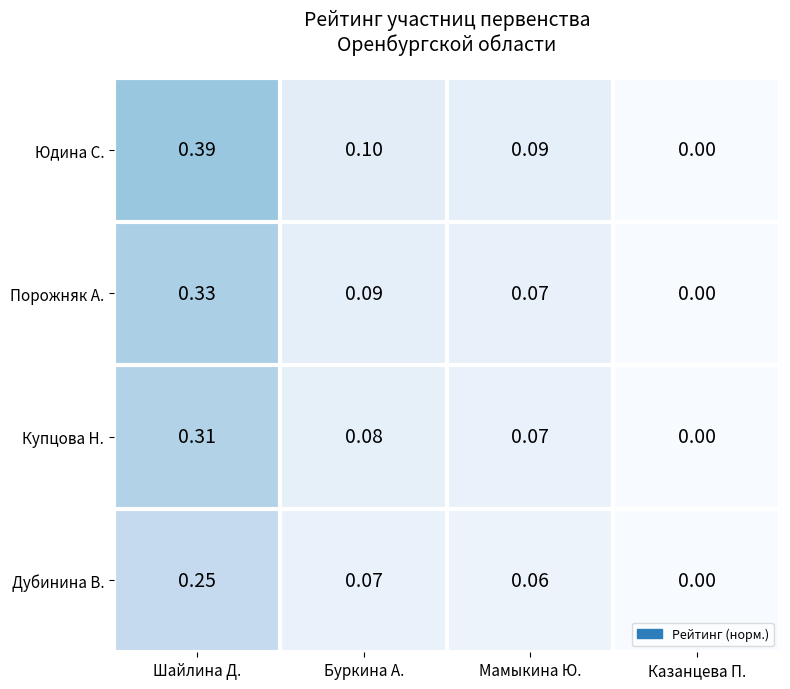

List the series in order of their peak value, highest first.

Юдина С., Порожняк А., Купцова Н., Дубинина В.